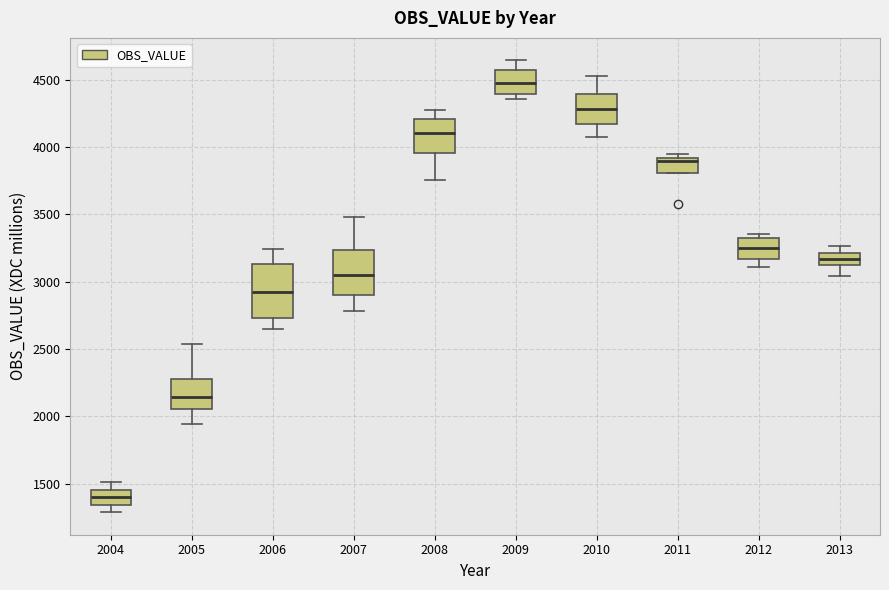

Reading left to right, transcribe this box plot: for each box, give where its median line is, the range the box spans, and where its two whiskers end, as read against the y-axis. The values are not printed on the chart, so give them approximately, as read against the axis.

2004: median 1400, box 1350 to 1450, whiskers 1300 to 1500
2005: median 2150, box 2050 to 2300, whiskers 1950 to 2550
2006: median 2950, box 2750 to 3150, whiskers 2650 to 3250
2007: median 3050, box 2900 to 3250, whiskers 2800 to 3500
2008: median 4100, box 3950 to 4200, whiskers 3750 to 4300
2009: median 4500, box 4400 to 4550, whiskers 4350 to 4650
2010: median 4300, box 4150 to 4400, whiskers 4050 to 4550
2011: median 3900 (just below the box's upper edge), box 3800 to 3900, whiskers 3800 to 3950
2012: median 3250, box 3150 to 3300, whiskers 3100 to 3350
2013: median 3150, box 3100 to 3200, whiskers 3050 to 3250